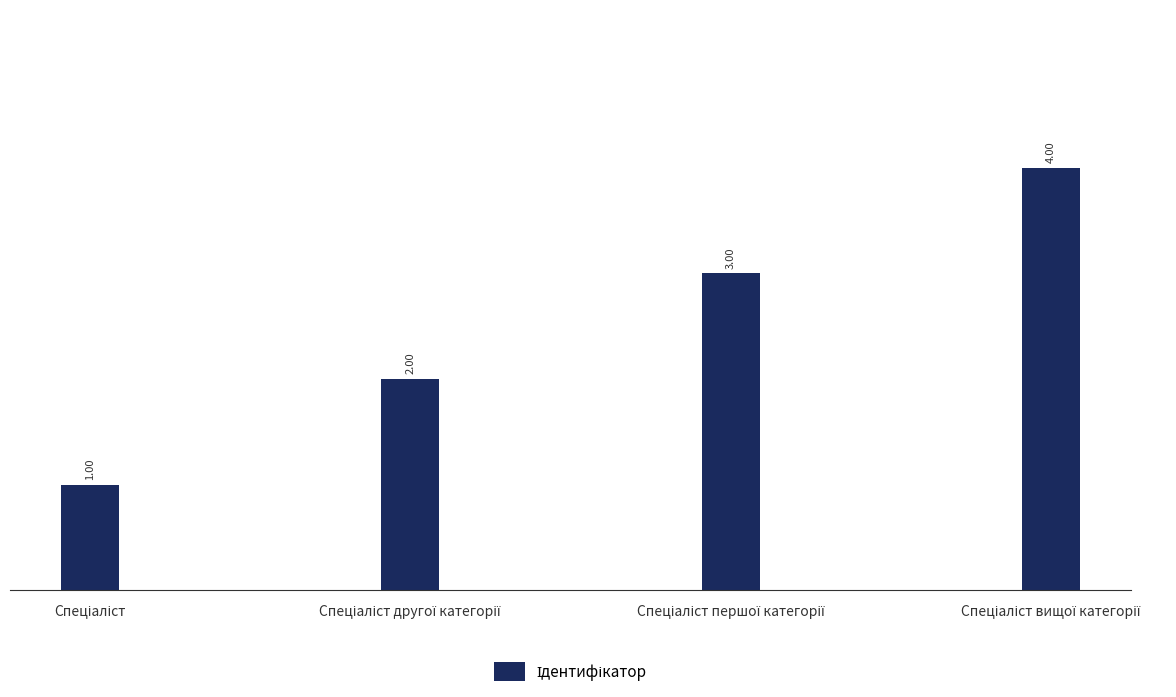

Reading left to right, transcribe all the data shown in this chart.

1	2	3	4